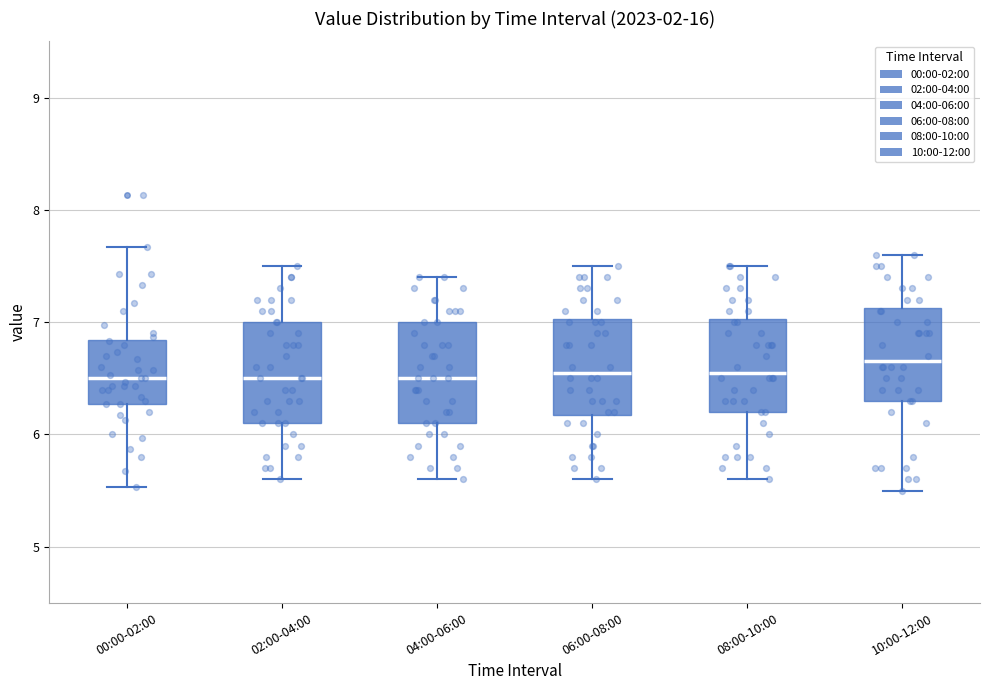

Which box has the highest median line?

10:00-12:00